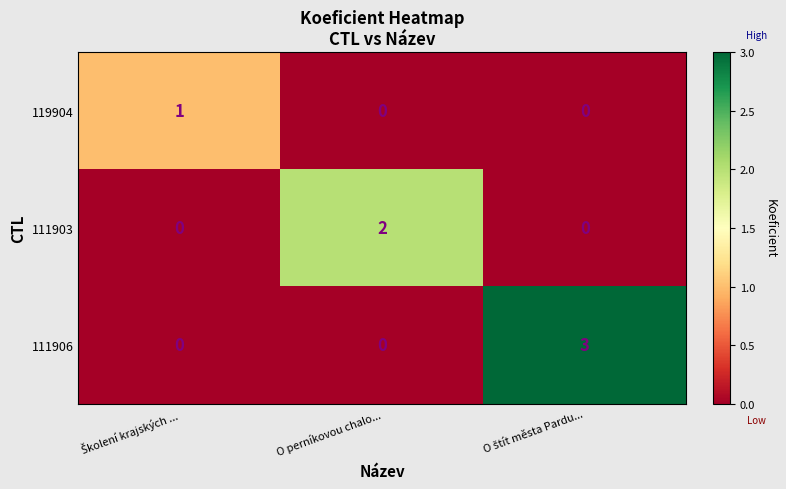

List the series in order of their overall mean, lowest first.

119904, 111903, 111906